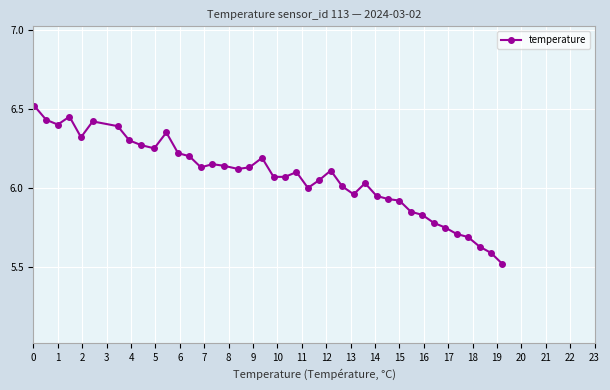

What is the minimum value shown in the chart?

5.5